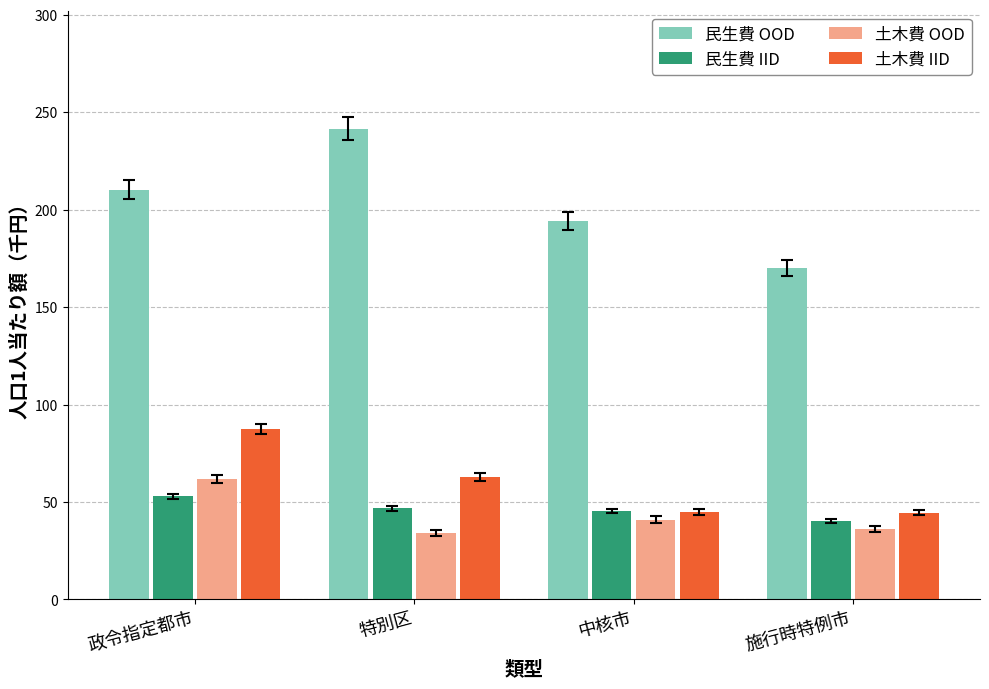

Which series has the largest total across all categories?

民生費 OOD